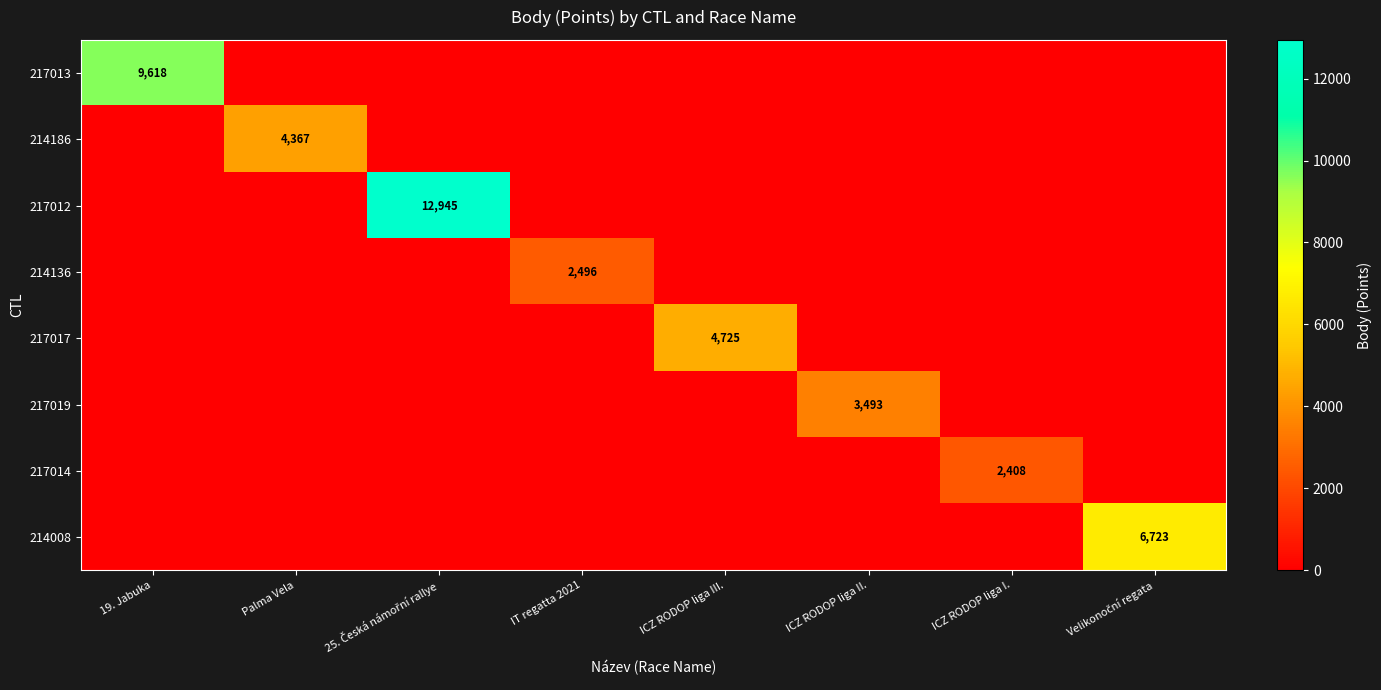

True or false: 214186 has a value of 948 at Palma Vela.

False